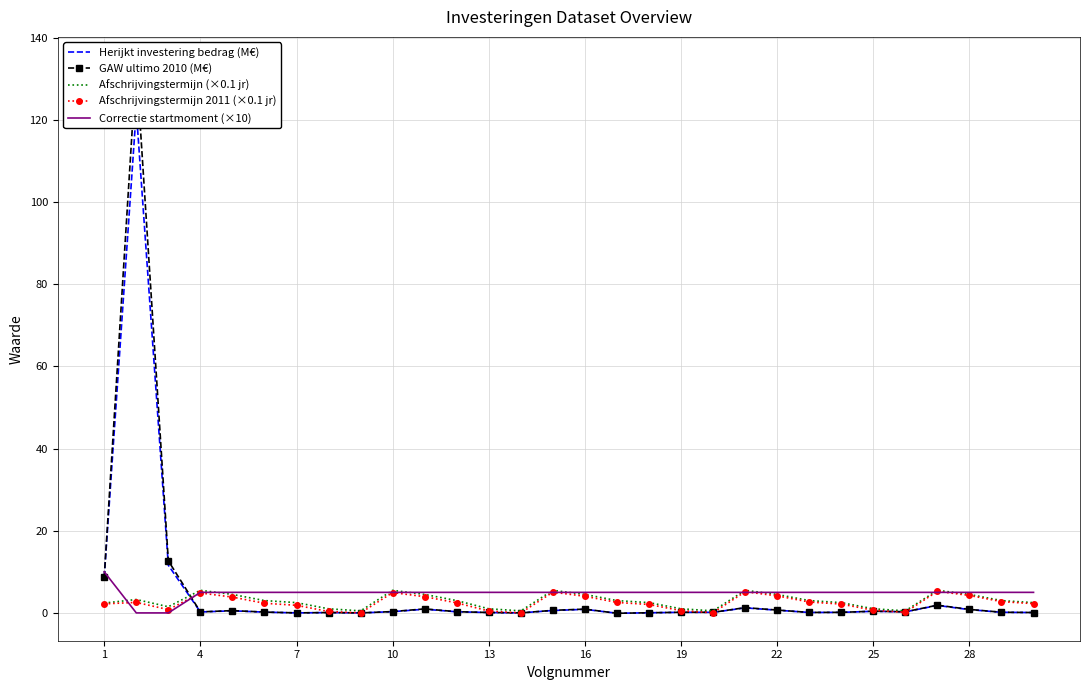

The value of Afschrijvingstermijn (×0.1 jr) at 22 is 4.5. True or false?

True